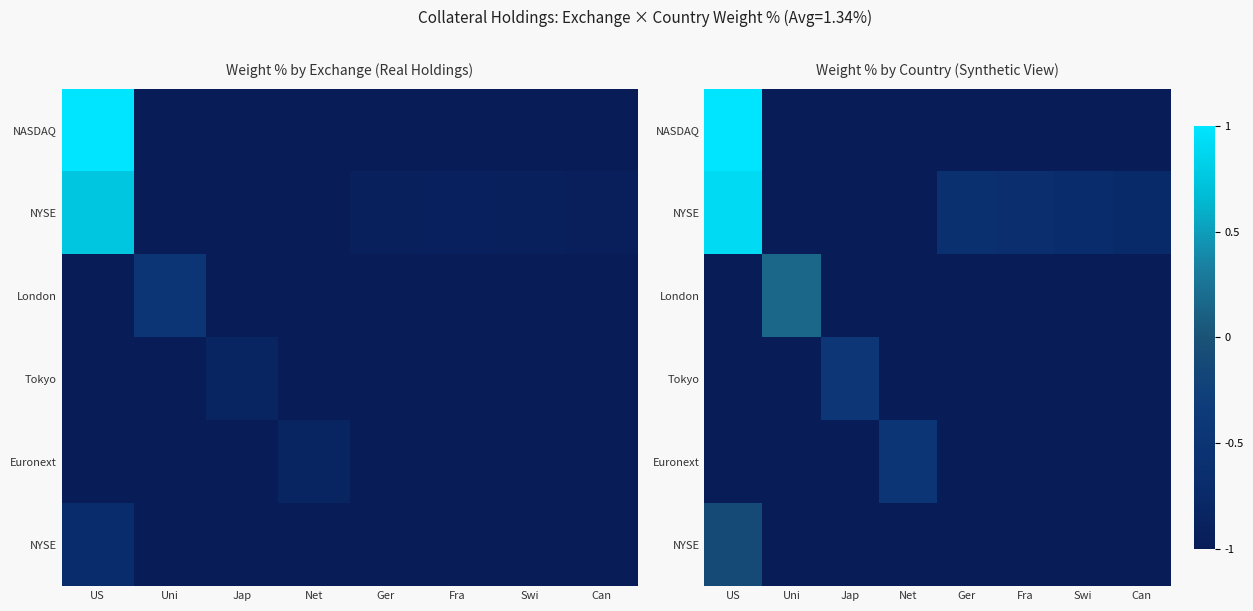

What is the spread (max minus min) of values at Uni?

1.2